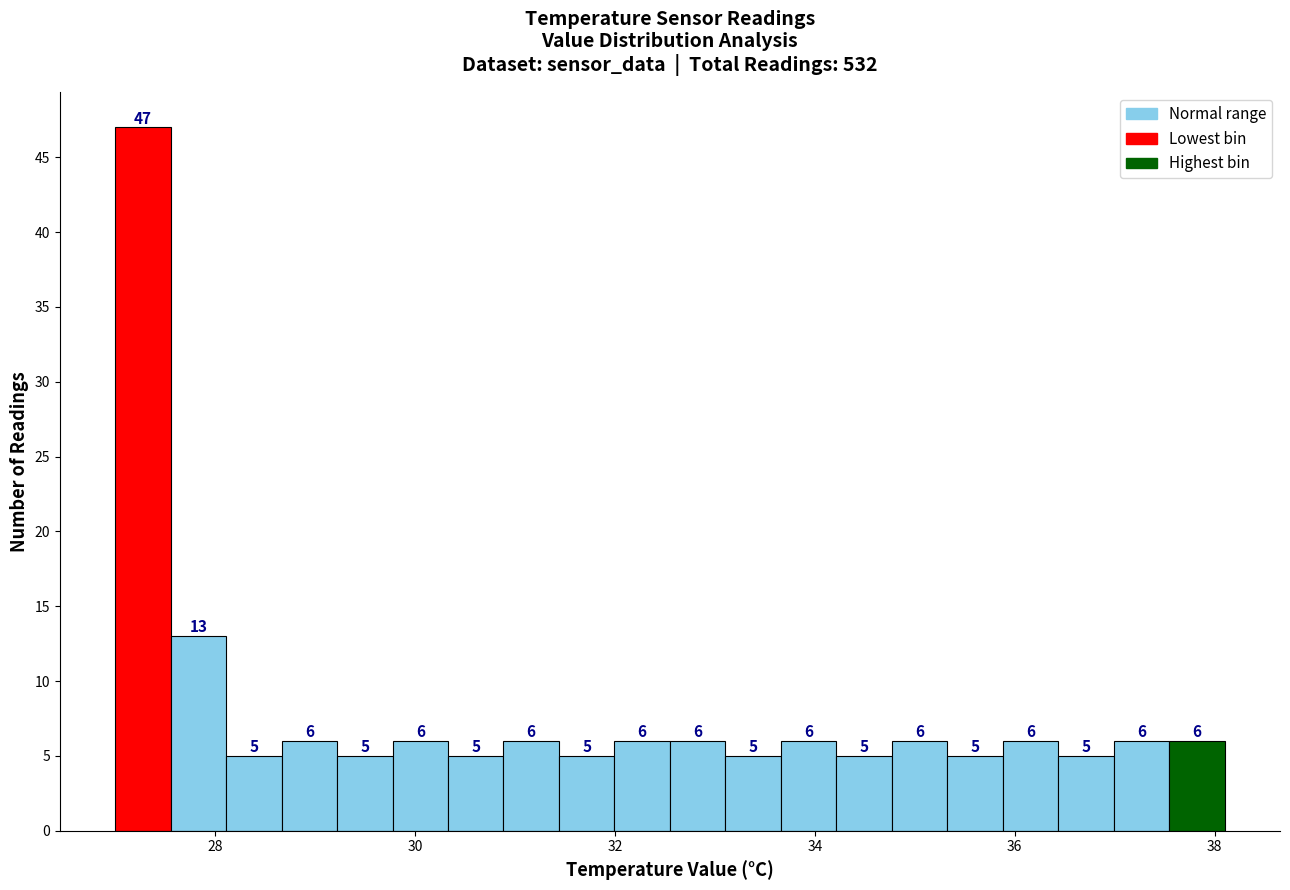

Read against the x-axis, roughly where is the centre of the tallest bar?

27.2